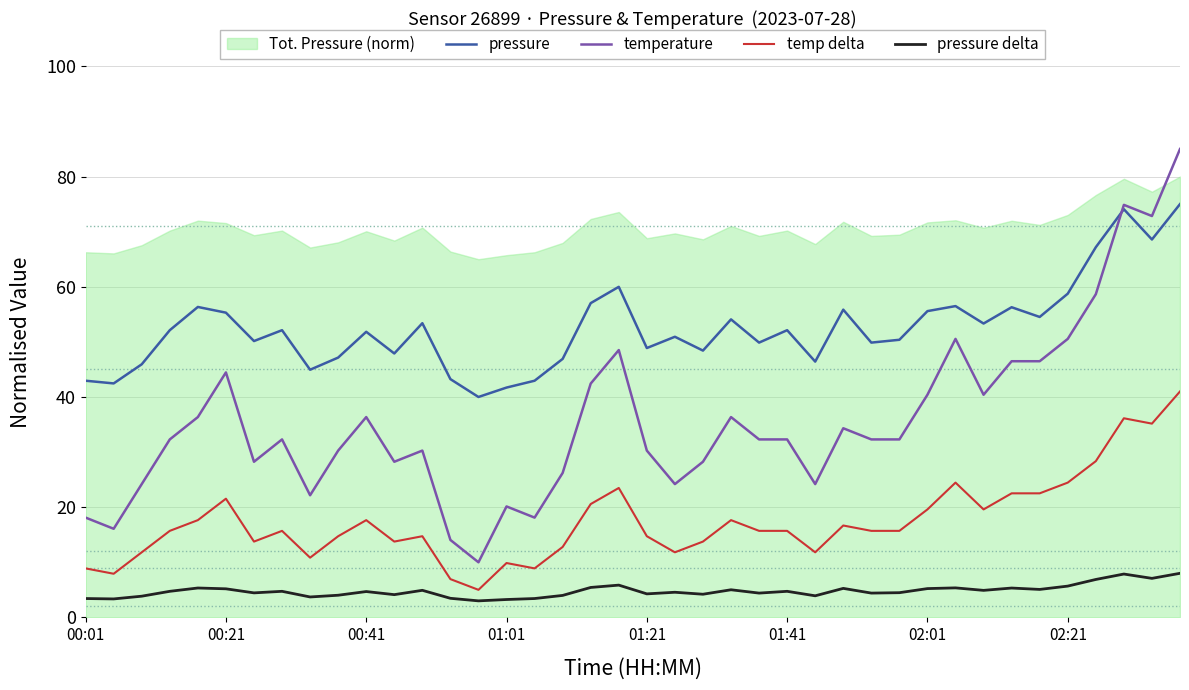

Reading right to left, extract all data points from this chart.

pressure: 75.0	68.6	74.1	67.2	58.7	54.5	56.3	53.3	56.5	55.6	50.4	49.9	55.8	46.4	52.1	49.9	54.1	48.4	50.9	48.9	60.0	57.0	46.9	42.9	41.7	40.0	43.2	53.4	47.9	51.8	47.1	44.9	52.1	50.1	55.3	56.3	52.1	45.9	42.5	42.9
temperature: 85.0	72.8	74.9	58.6	50.5	46.5	46.5	40.4	50.5	40.4	32.3	32.3	34.3	24.2	32.3	32.3	36.4	28.2	24.2	30.3	48.5	42.4	26.2	18.1	20.1	10.0	14.1	30.3	28.2	36.4	30.3	22.2	32.3	28.2	44.5	36.4	32.3	24.2	16.1	18.1
temp delta: 41.0	35.2	36.1	28.4	24.5	22.5	22.5	19.6	24.5	19.6	15.7	15.7	16.7	11.8	15.7	15.7	17.6	13.8	11.8	14.7	23.5	20.6	12.8	8.9	9.9	5.0	6.9	14.7	13.8	17.6	14.7	10.8	15.7	13.8	21.5	17.6	15.7	11.8	7.9	8.9
pressure delta: 8.0	7.1	7.9	6.9	5.7	5.1	5.3	4.9	5.4	5.2	4.5	4.4	5.3	3.9	4.7	4.4	5.0	4.2	4.6	4.3	5.9	5.4	4.0	3.4	3.2	3.0	3.5	4.9	4.1	4.7	4.0	3.7	4.7	4.4	5.2	5.3	4.7	3.8	3.4	3.4